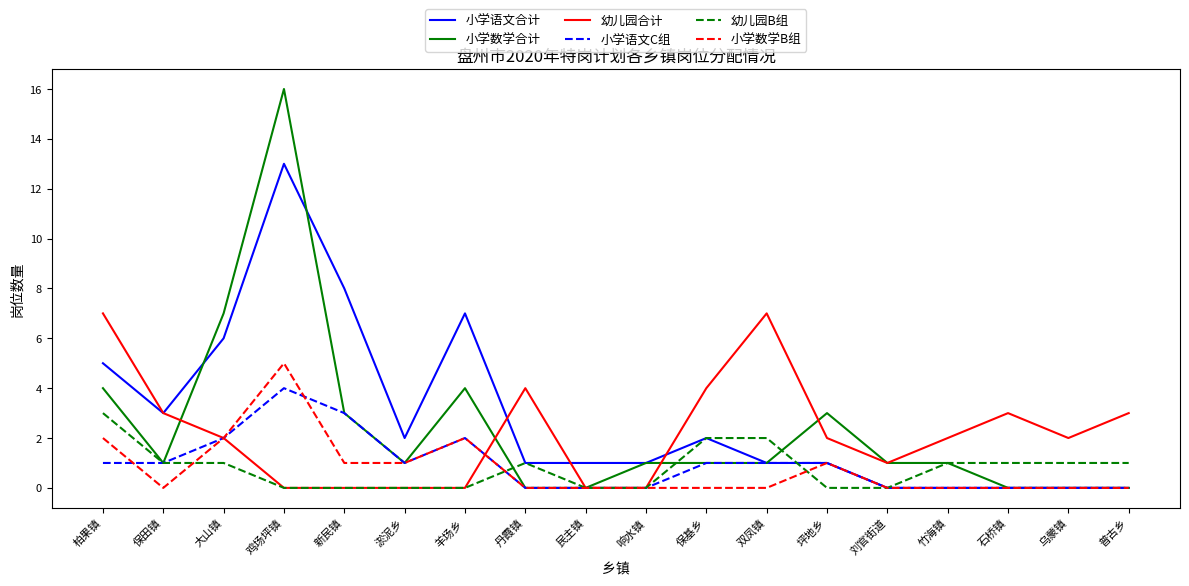

Reading left to right, extract all data points from this chart.

小学语文合计: 5	3	6	13	8	2	7	1	1	1	2	1	1	0	0	0	0	0
小学数学合计: 4	1	7	16	3	1	4	0	0	1	1	1	3	1	1	0	0	0
幼儿园合计: 7	3	2	0	0	0	0	4	0	0	4	7	2	1	2	3	2	3
小学语文C组: 1	1	2	4	3	1	2	0	0	0	1	1	1	0	0	0	0	0
幼儿园B组: 3	1	1	0	0	0	0	1	0	0	2	2	0	0	1	1	1	1
小学数学B组: 2	0	2	5	1	1	2	0	0	0	0	0	1	0	0	0	0	0